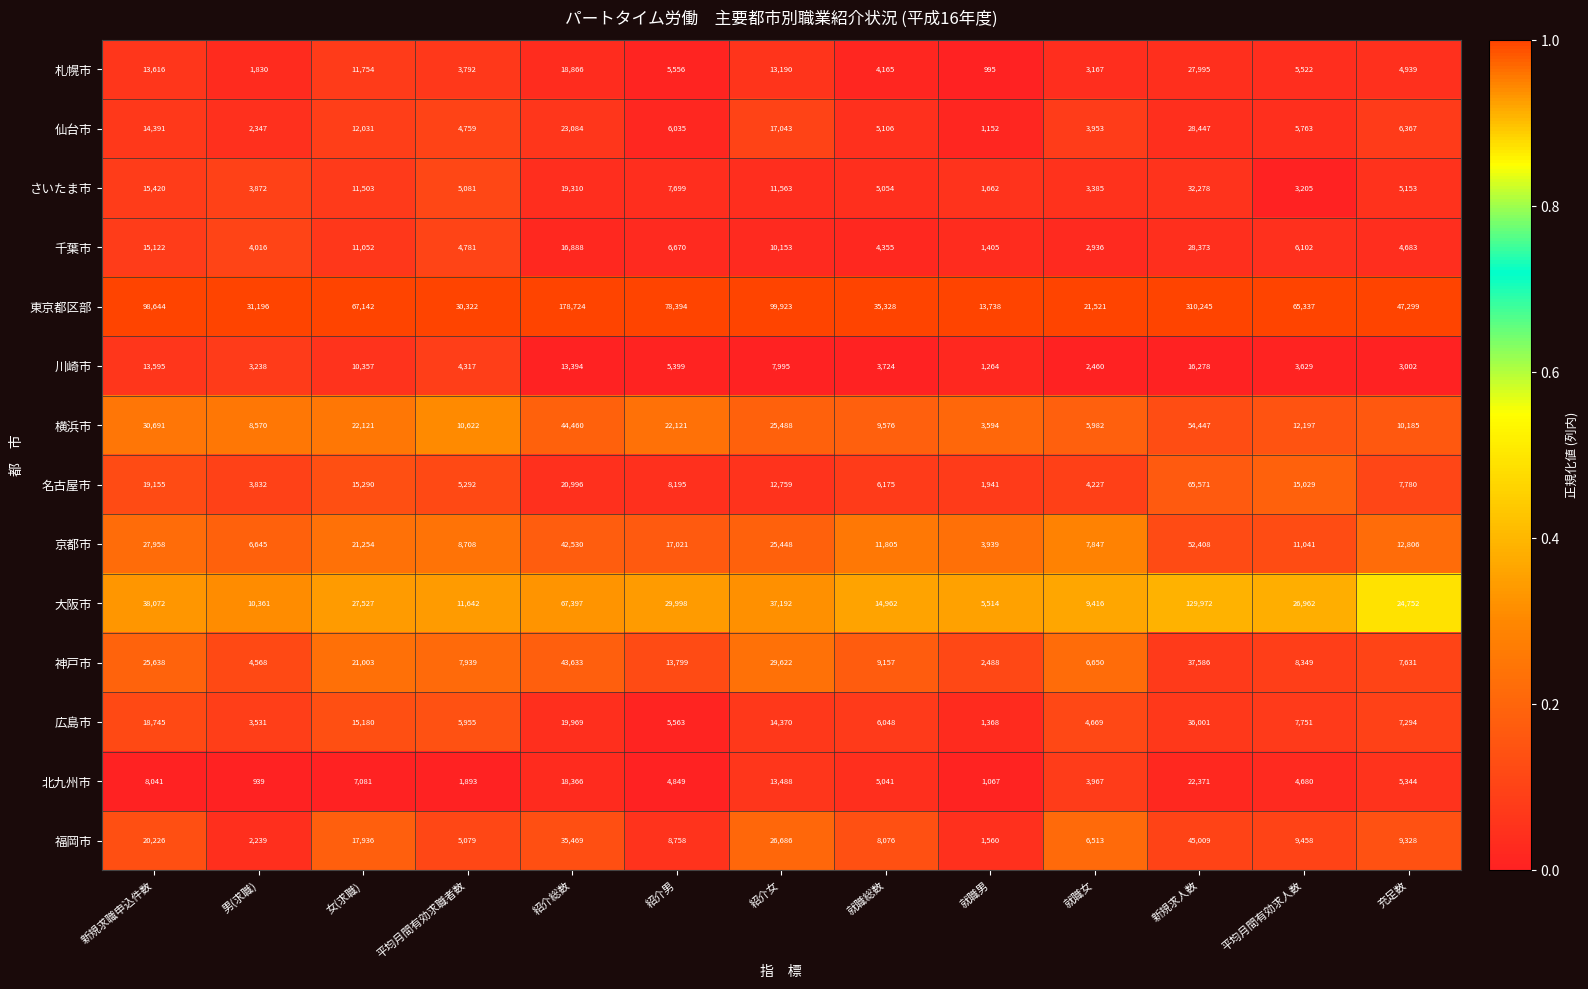

Which series changed the most between 新規求職申込件数 and 女(求職)?

東京都区部